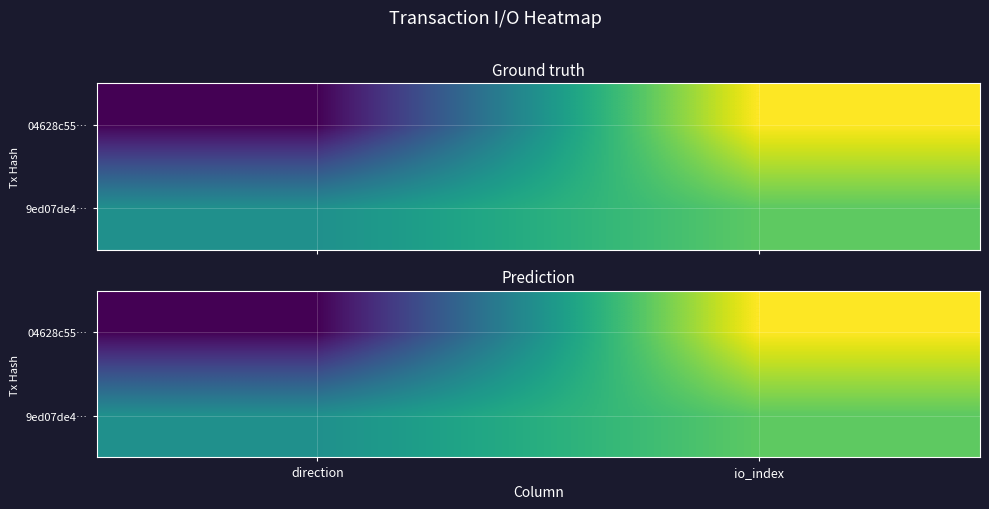

What is the sum of the 9ed07de4… values at direction and io_index?

3